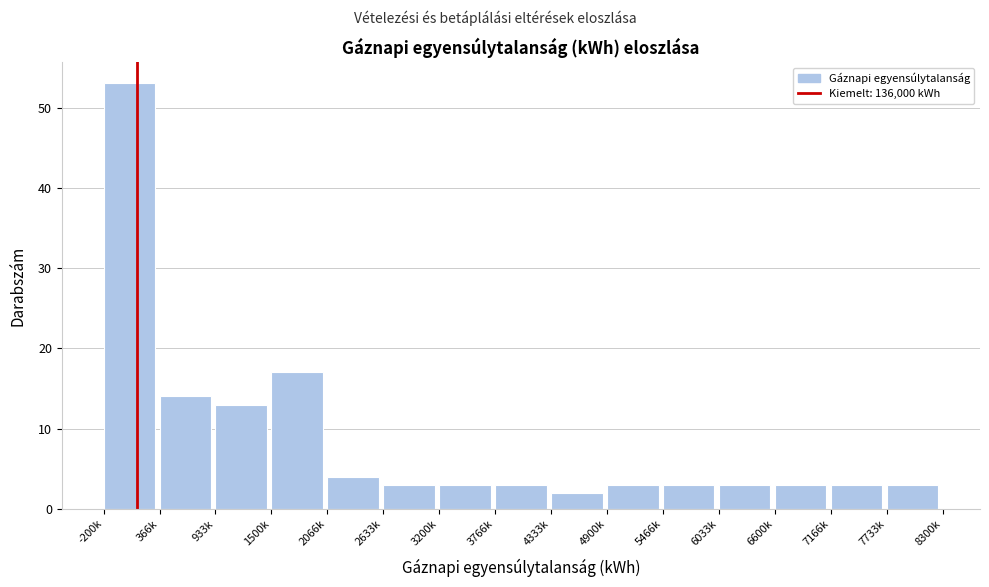

Reading left to right, extract all data points from this chart.

53	14	13	17	4	3	3	3	2	3	3	3	3	3	3